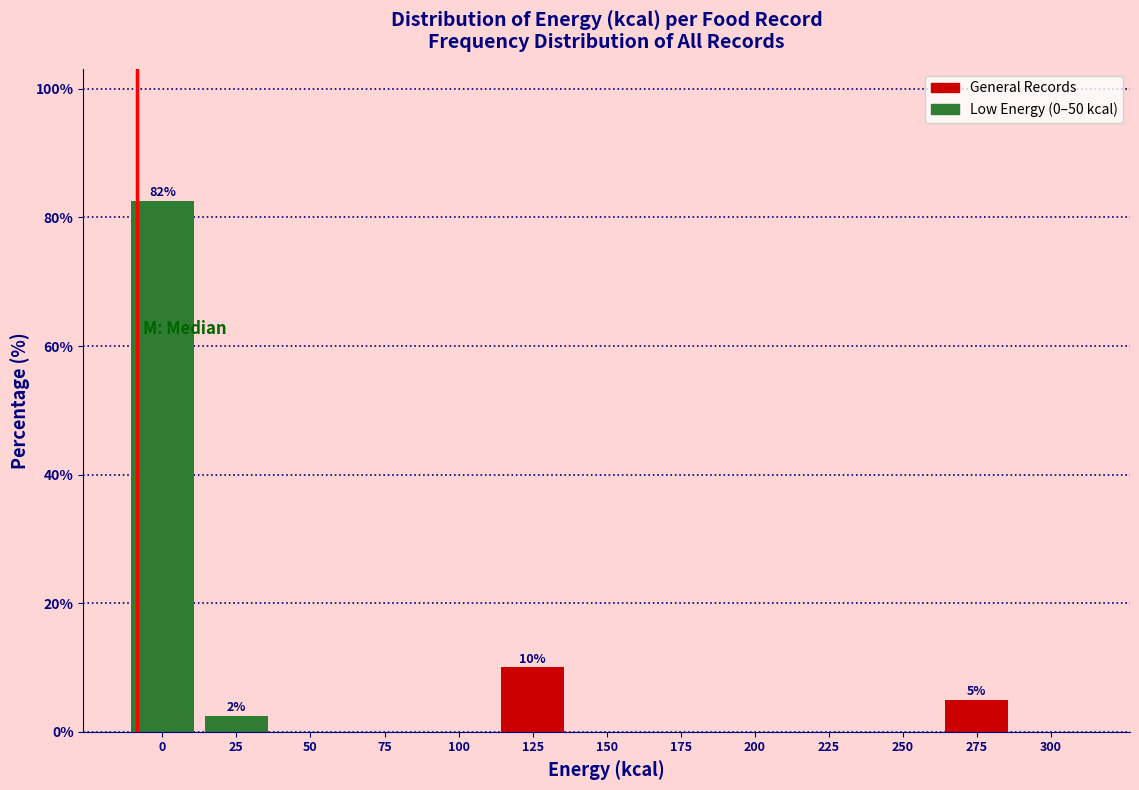

Reading left to right, list all the values displayed in this chart.

0=82.5	25=2.5	50=0.0	75=0.0	100=0.0	125=10.0	150=0.0	175=0.0	200=0.0	225=0.0	250=0.0	275=5.0	300=0.0